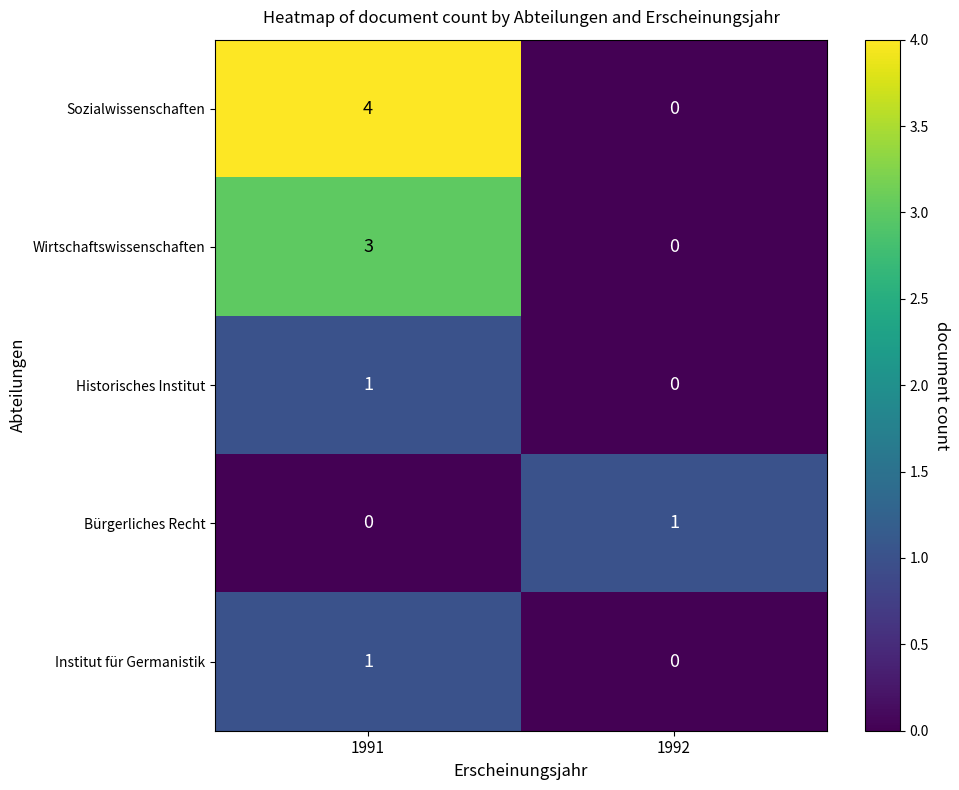

What is the greatest value displayed?

4